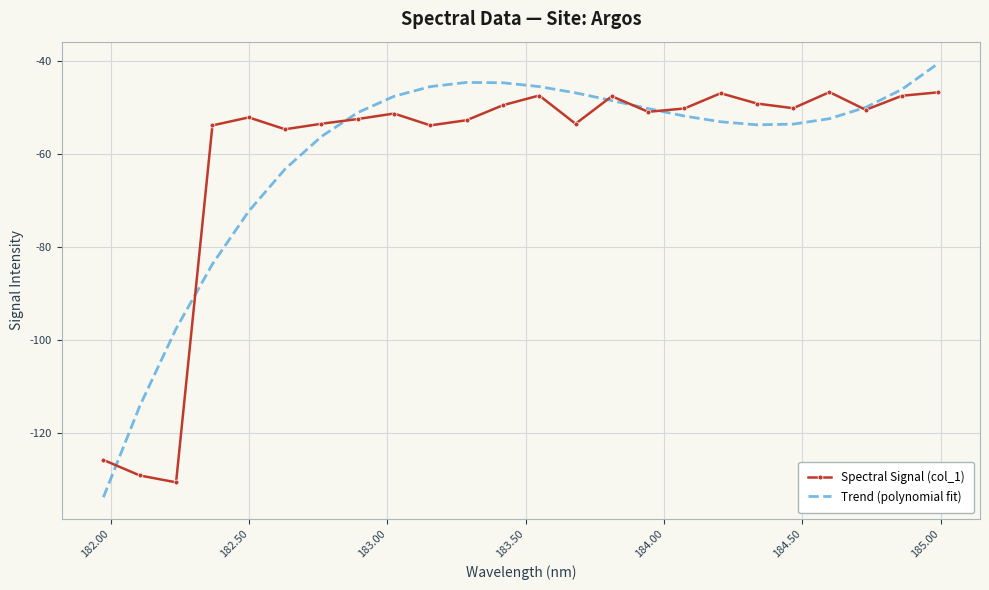

Which series has the largest range (max minus min)?

Trend (polynomial fit)